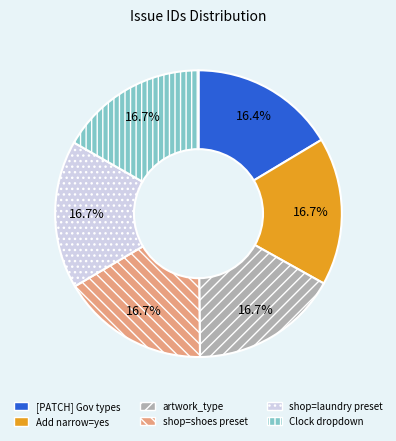

Is there any slice that represents more than half of the pie?

No